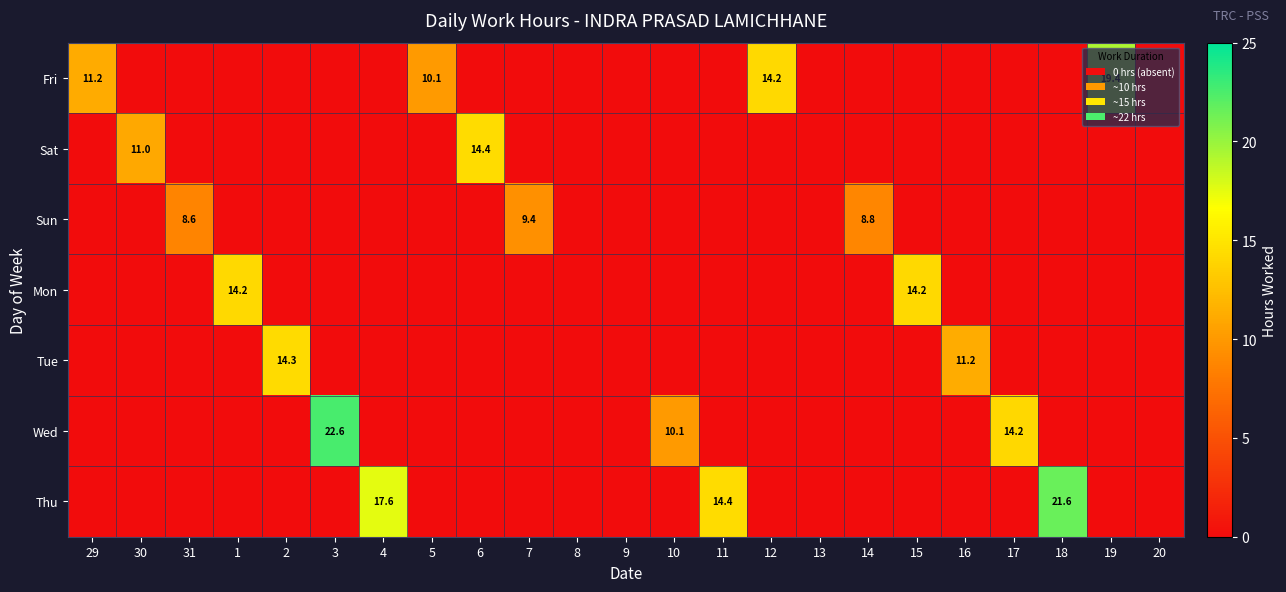

What is the total value across all series at 6?

14.4